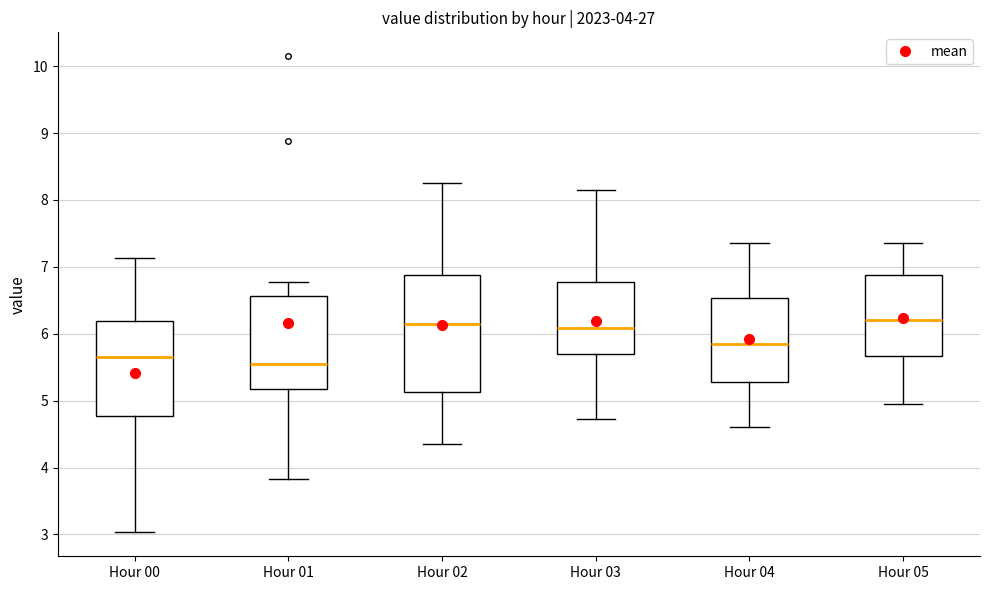

Which box has the lowest median line?

Hour 01